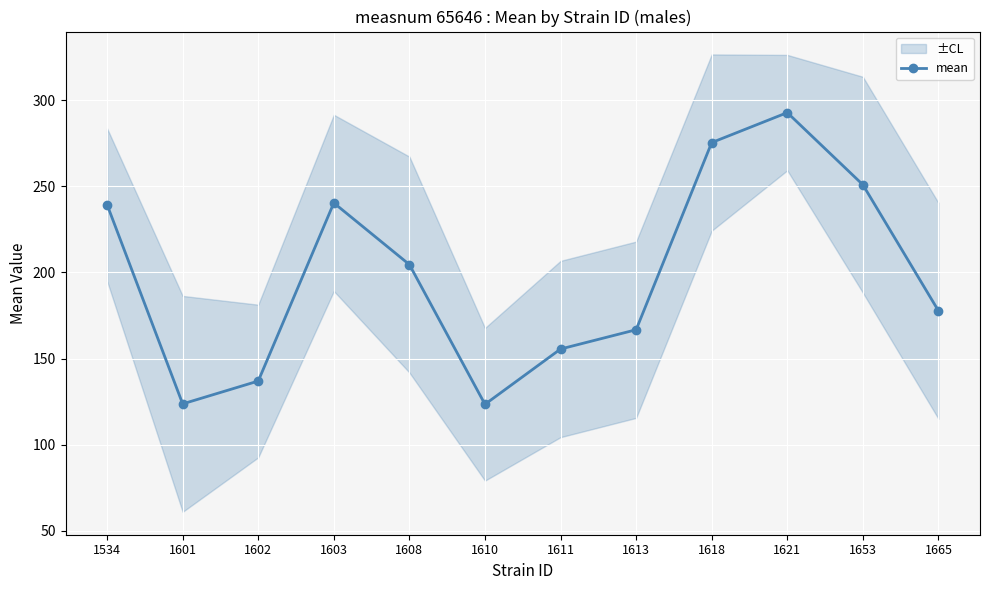

Between 1608 and 1665, which is larger?

1608